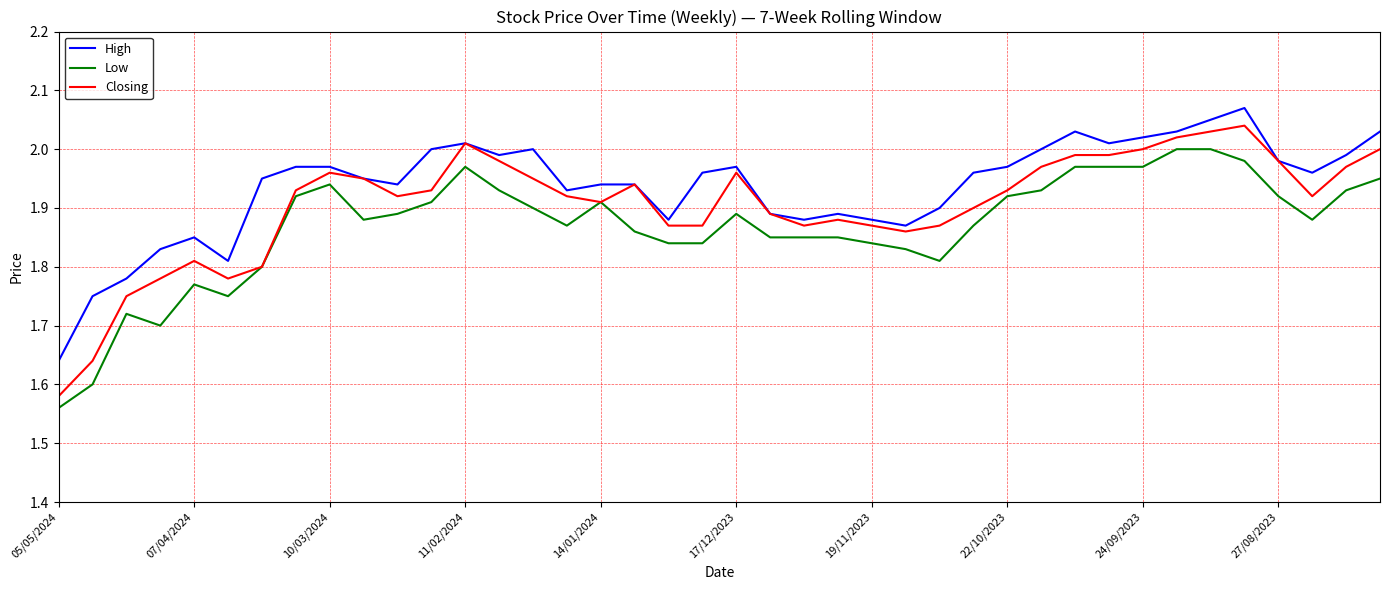

At how many categories does at least one series exceed 1?

40